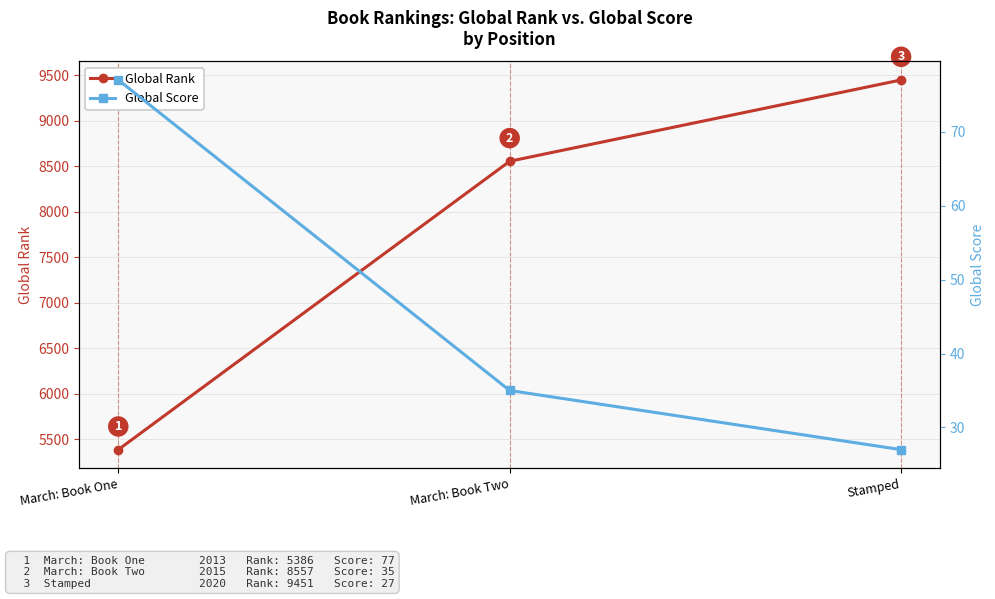

What is the lowest value of the Global Rank series?

5386